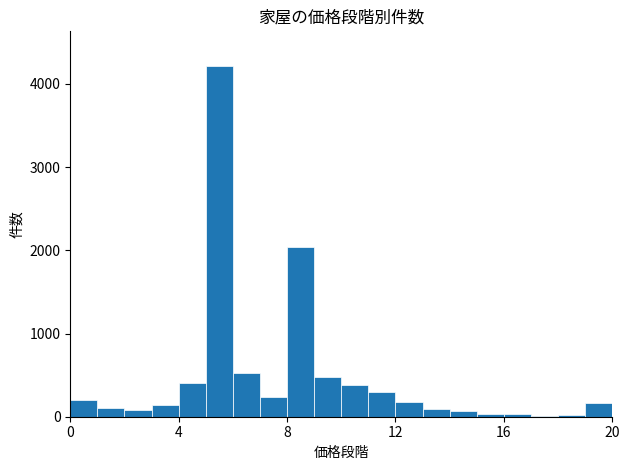

Read against the x-axis, roughly where is the centre of the tallest bar?

5.5